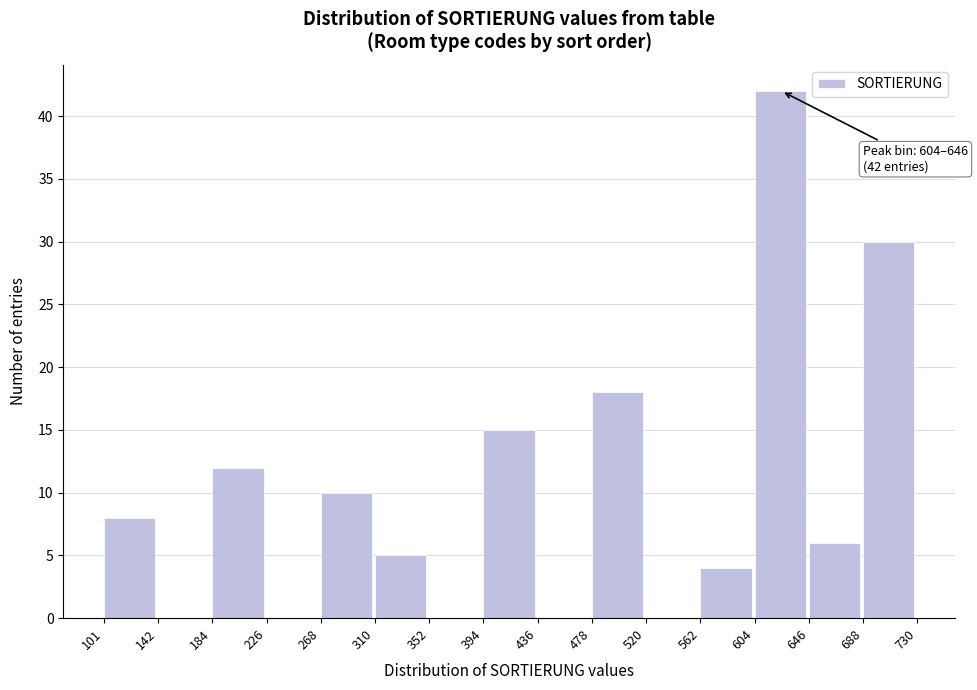

Over which range of the x-axis is the bar tallest?

604 to 646